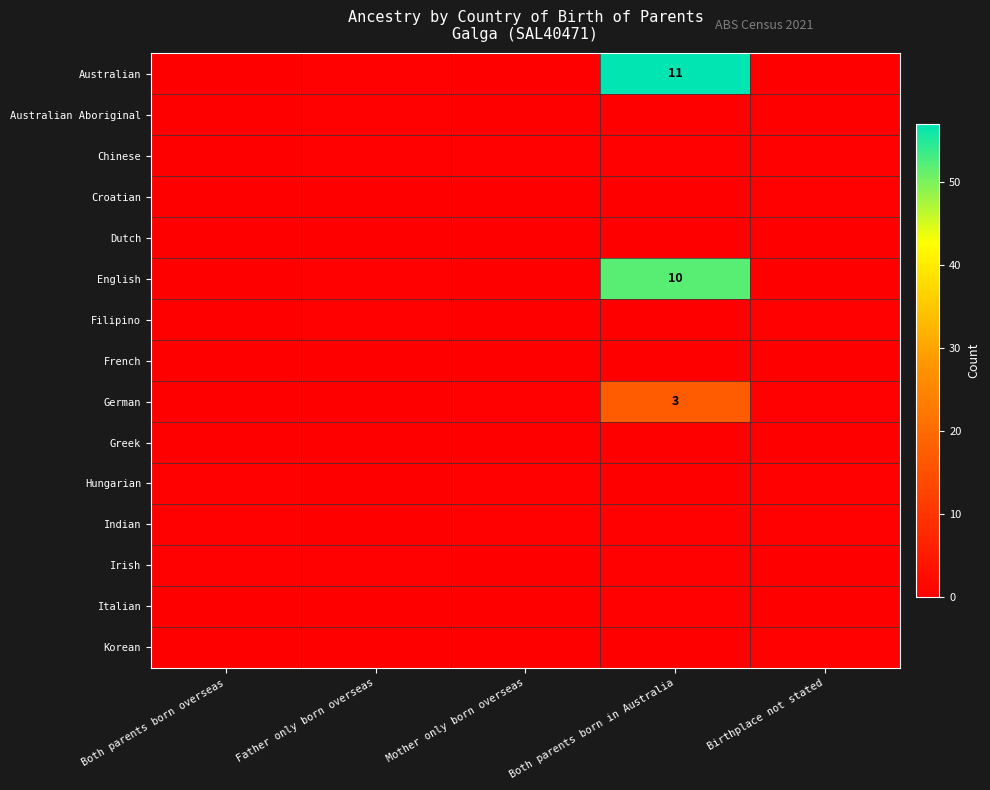

Which series has the widest spread of values?

row_0